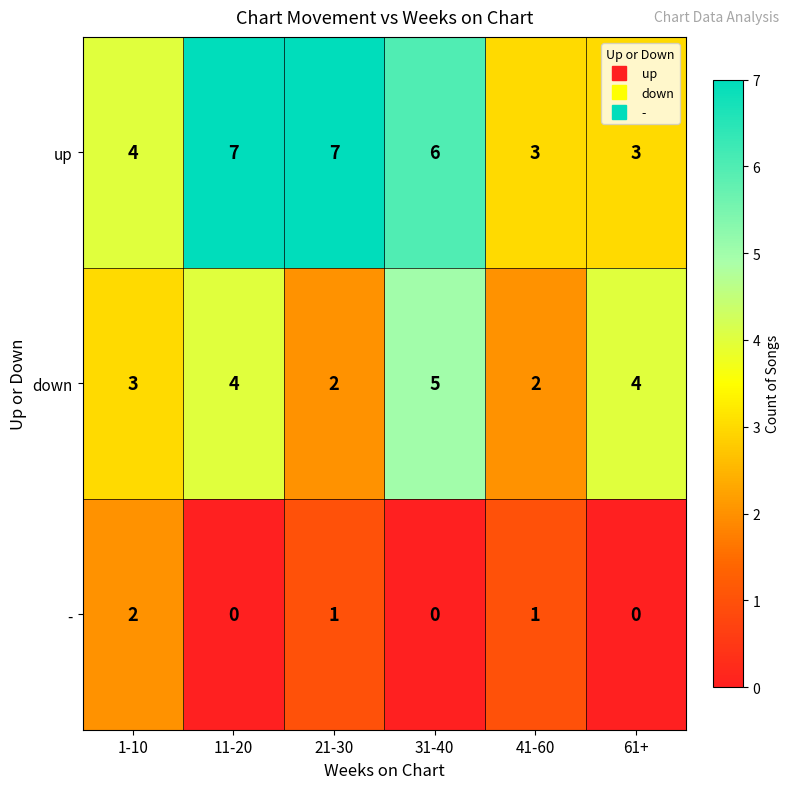

List the series in order of their overall mean, highest first.

up, down, -